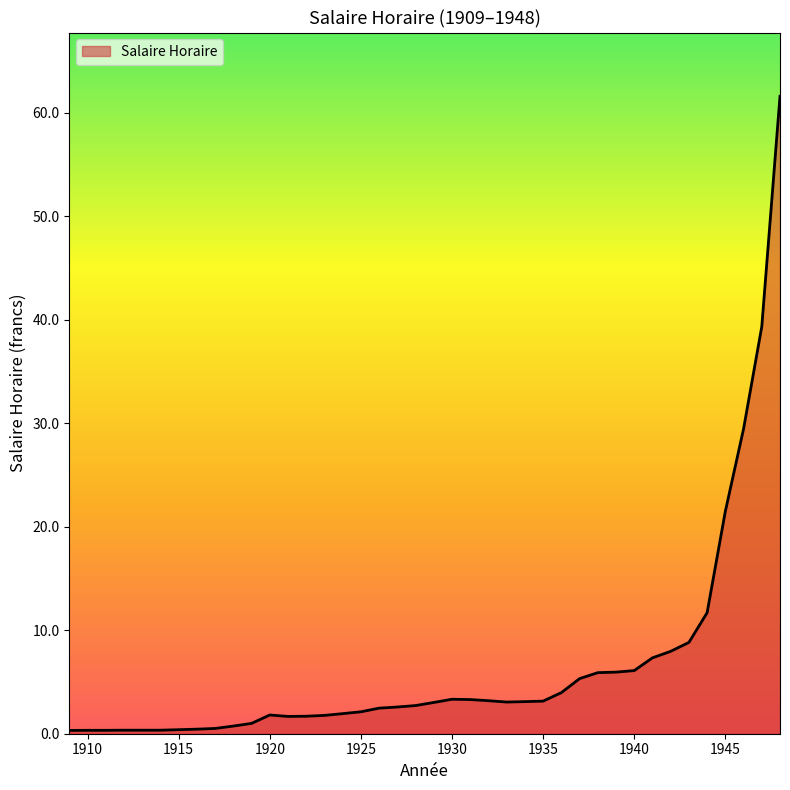

What is the difference between the maximum and minimum values?

61.3